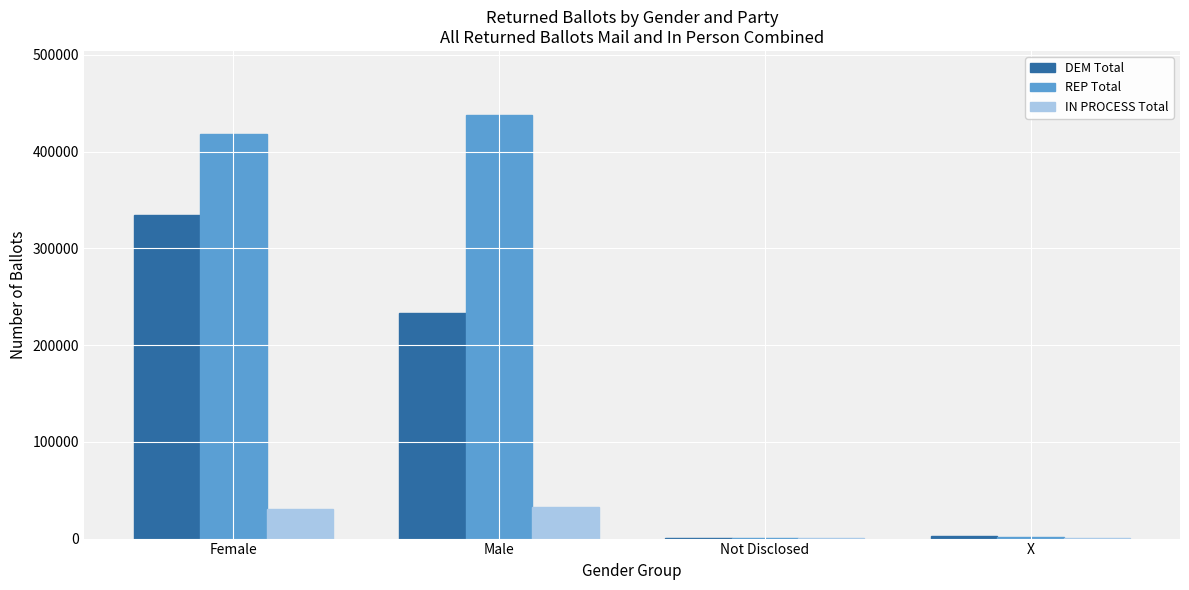

Which label corresponds to the largest value in the chart?

Male